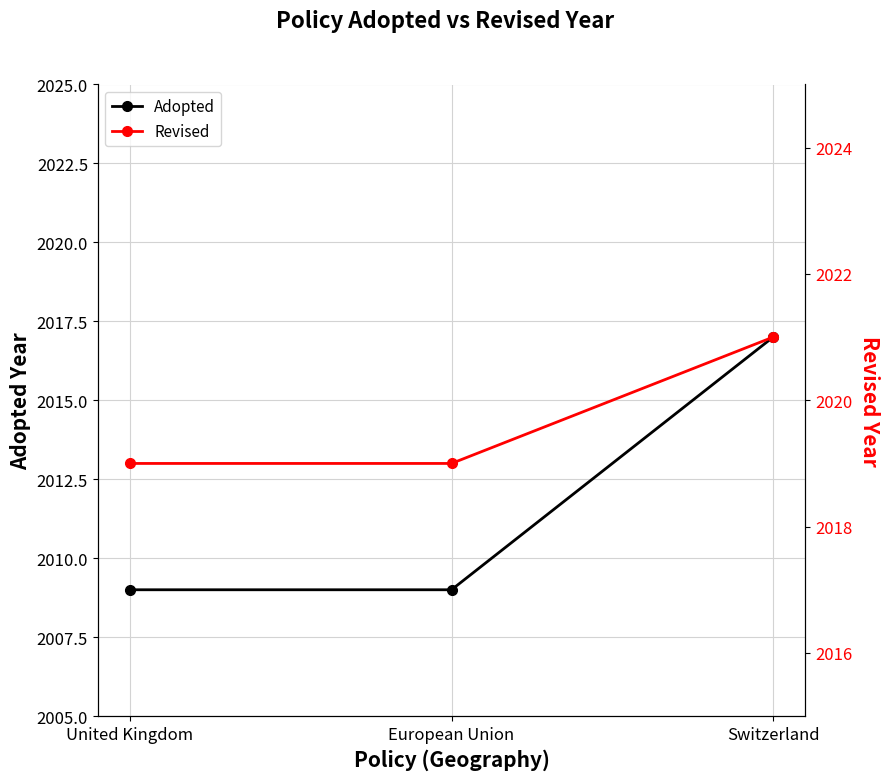

What is the label of the 1st point from the right?

Switzerland